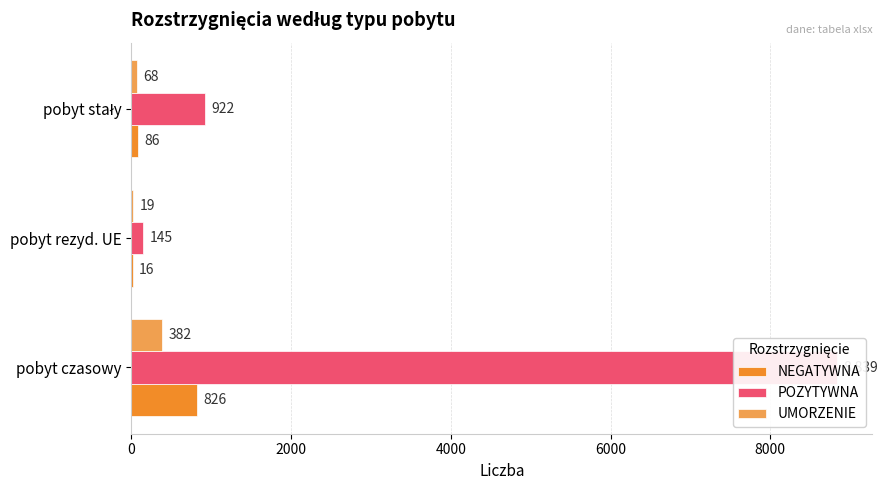

What is the value of the UMORZENIE bar at the 1st from the left?

382